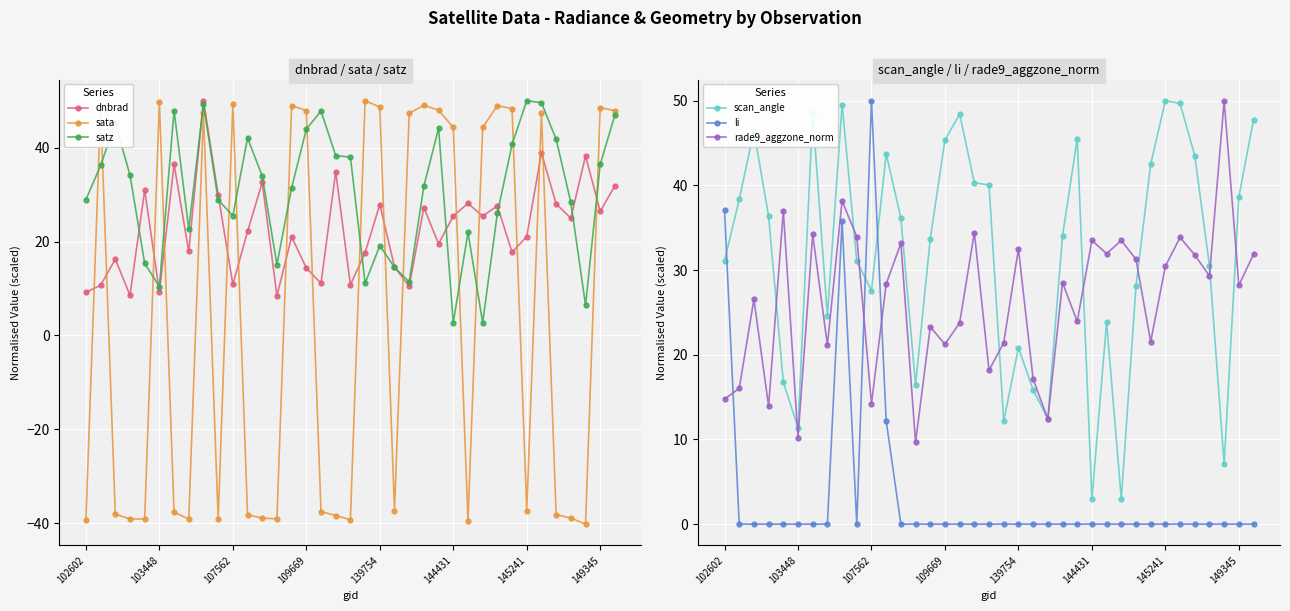

Reading left to right, extract all data points from this chart.

dnbrad: 9.2	10.7	16.3	8.5	30.9	9.3	36.4	17.9	50.0	30.0	10.9	22.1	32.6	8.5	21.0	14.4	11.1	34.9	10.8	17.6	27.9	14.6	10.5	27.2	19.5	25.4	28.1	25.4	27.6	17.7	21.1	38.9	28.0	25.0	38.2	26.4	31.9
sata: -39.4	48.5	-38.1	-39.1	-39.1	49.8	-37.7	-39.1	47.5	-39.2	49.3	-38.2	-38.9	-39.1	49.0	47.9	-37.5	-38.4	-39.3	50.0	48.7	-37.3	47.3	49.0	48.0	44.3	-39.5	44.3	48.9	48.3	-37.3	47.3	-38.2	-38.9	-40.2	48.5	47.9
satz: 28.9	36.2	45.3	34.1	15.4	10.4	47.9	22.6	49.4	28.9	25.5	42.1	34.0	15.1	31.5	43.9	47.8	38.3	38.0	11.1	19.1	14.5	11.4	31.8	44.1	2.7	22.0	2.7	26.0	40.7	50.0	49.6	41.8	28.3	6.4	36.5	47.0
scan_angle: 31.1	38.3	46.4	36.4	16.8	11.4	48.5	24.6	49.6	31.1	27.6	43.7	36.2	16.5	33.7	45.3	48.4	40.3	40.0	12.2	20.8	15.8	12.5	34.0	45.5	3.0	23.8	3.0	28.1	42.5	50.0	49.7	43.5	30.5	7.1	38.6	47.8
li: 37.0	0.0	0.0	0.0	0.0	0.0	0.0	0.0	35.8	0.0	50.0	12.2	0.0	0.0	0.0	0.0	0.0	0.0	0.0	0.0	0.0	0.0	0.0	0.0	0.0	0.0	0.0	0.0	0.0	0.0	0.0	0.0	0.0	0.0	0.0	0.0	0.0
rade9_aggzone_norm: 14.8	16.0	26.5	13.9	37.0	10.2	34.2	21.1	38.2	33.9	14.2	28.4	33.2	9.7	23.3	21.2	23.8	34.4	18.2	21.4	32.5	17.1	12.4	28.5	23.9	33.5	31.9	33.5	31.3	21.5	30.5	33.9	31.8	29.3	50.0	28.2	31.9